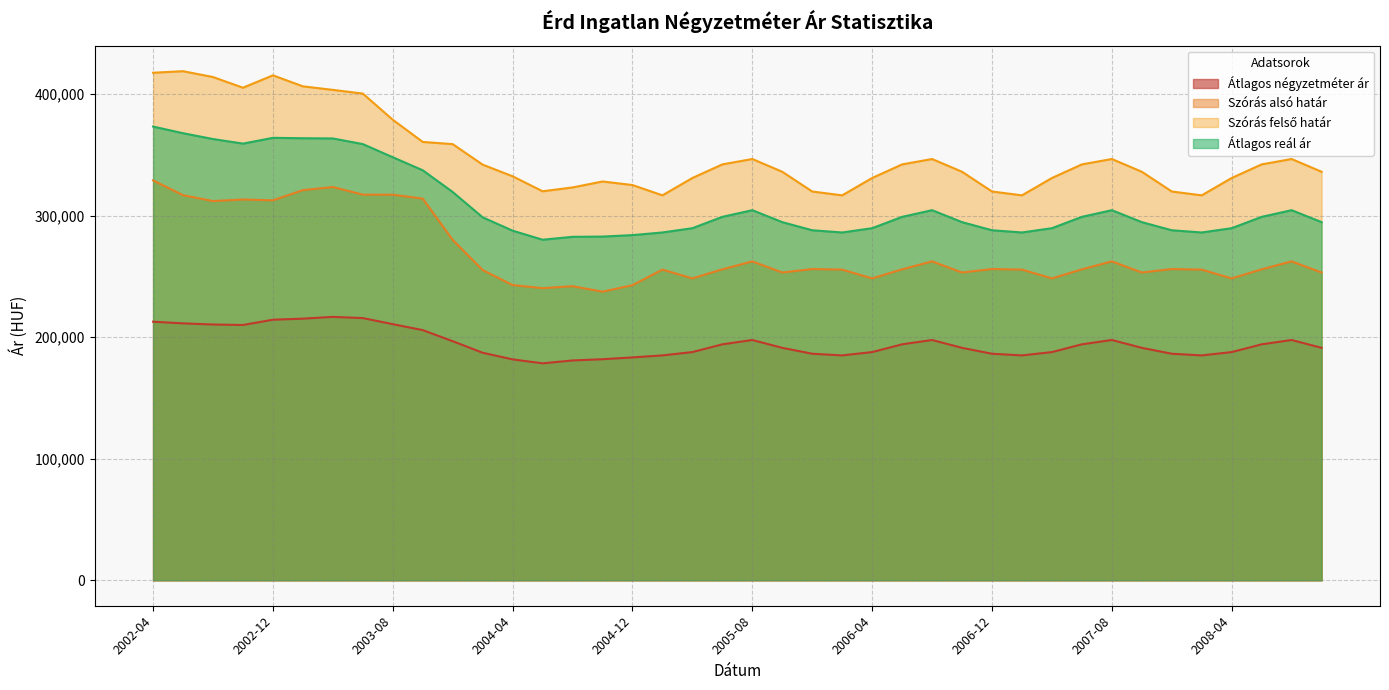

What is the difference between the maximum and second lowest values in the Szórás alsó határ series?

88701